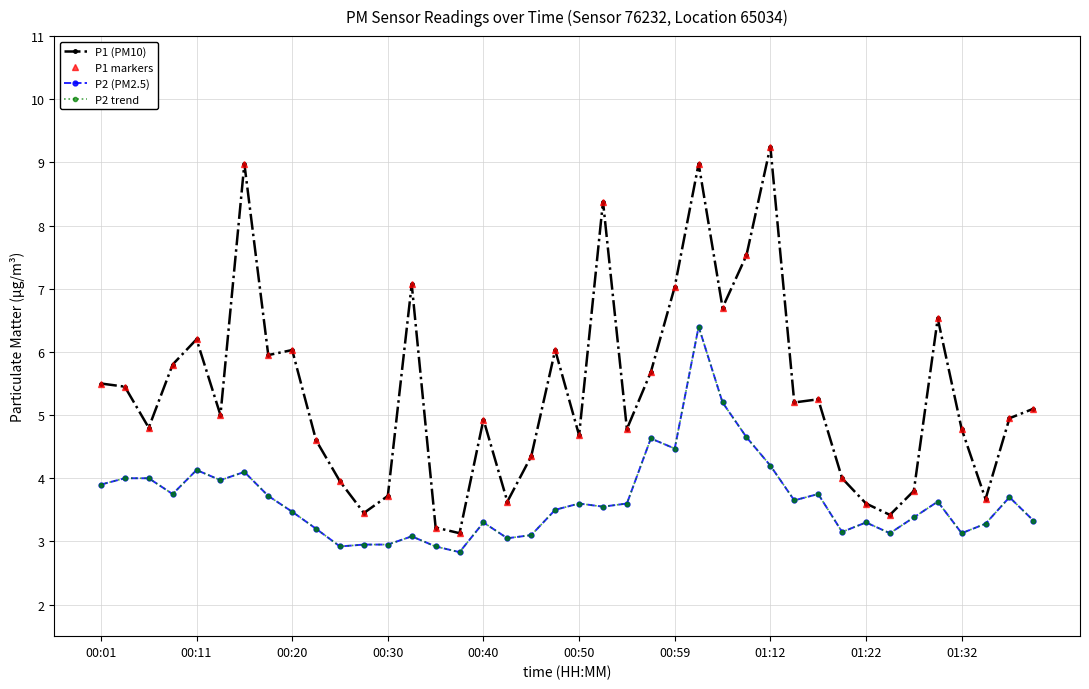

Does the chart have visible grid lines?

Yes